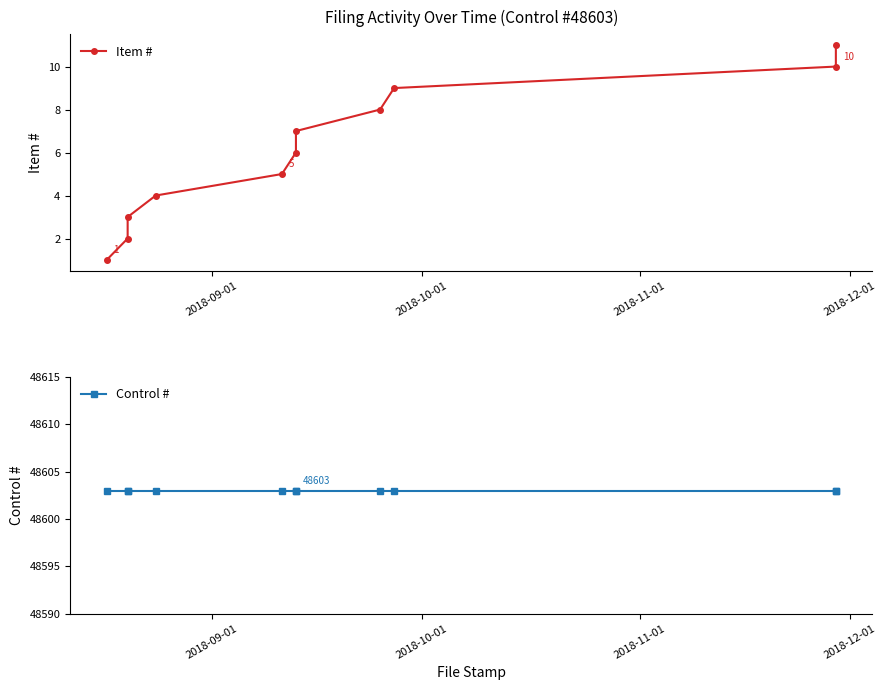

At which label does Item # reach its minimum?

2018-09-01